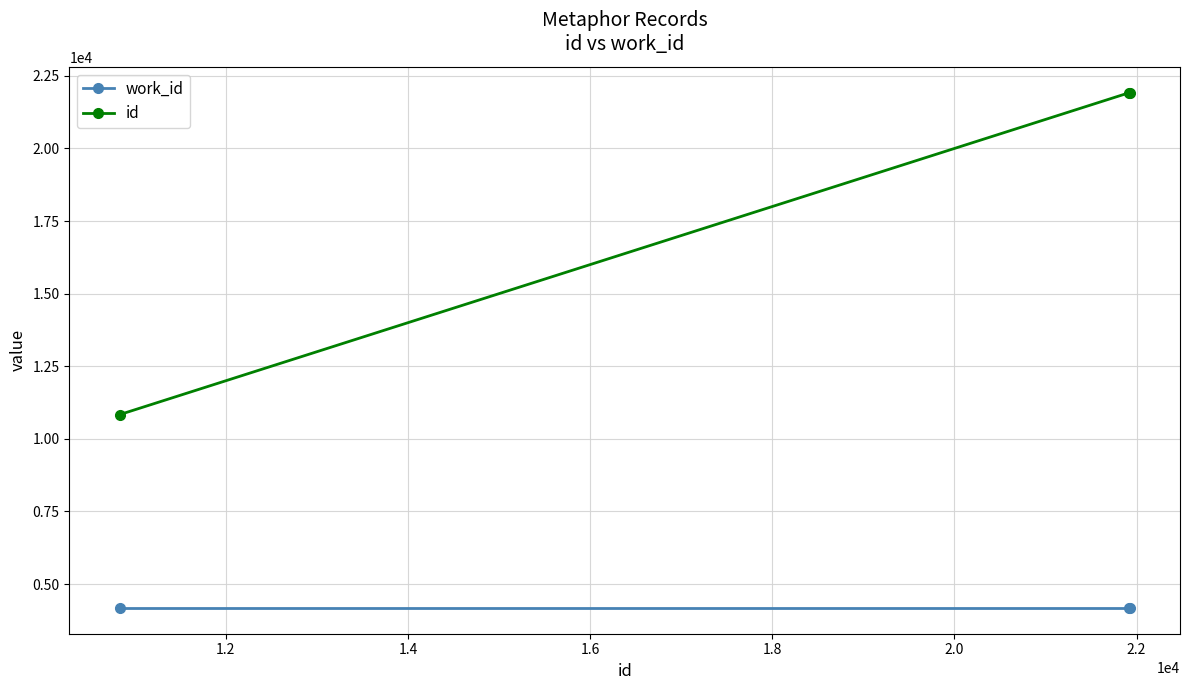

What is the value of the id point at the 1st from the left?

10838